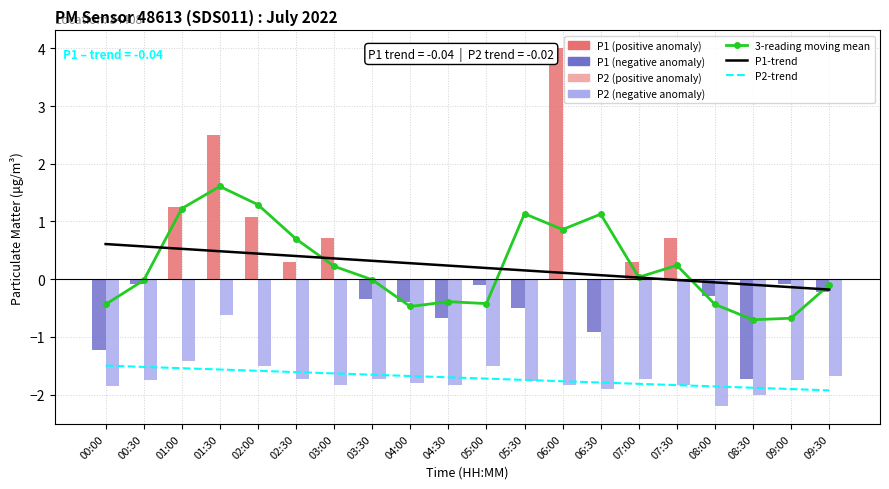

Between 08:00 and 04:00, which is larger?

08:00